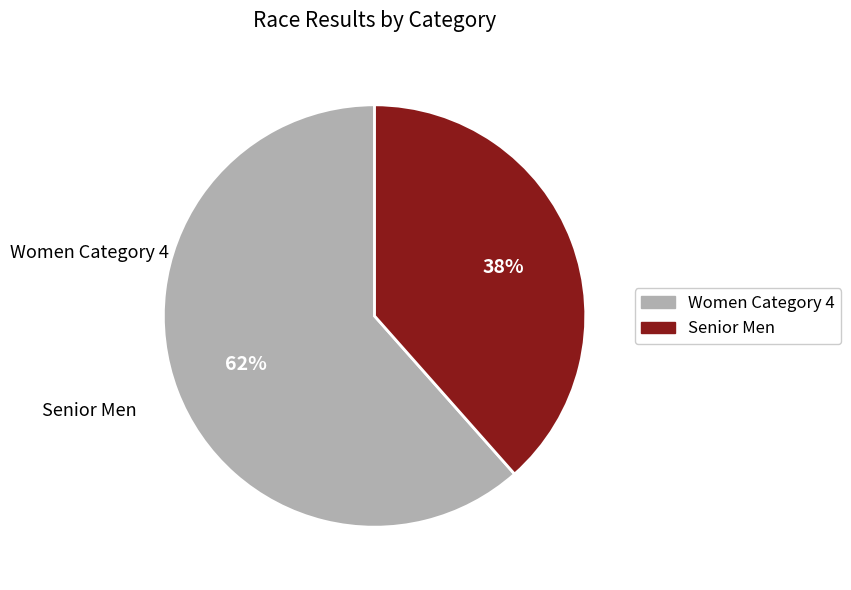

How many segments does this pie chart have?

2